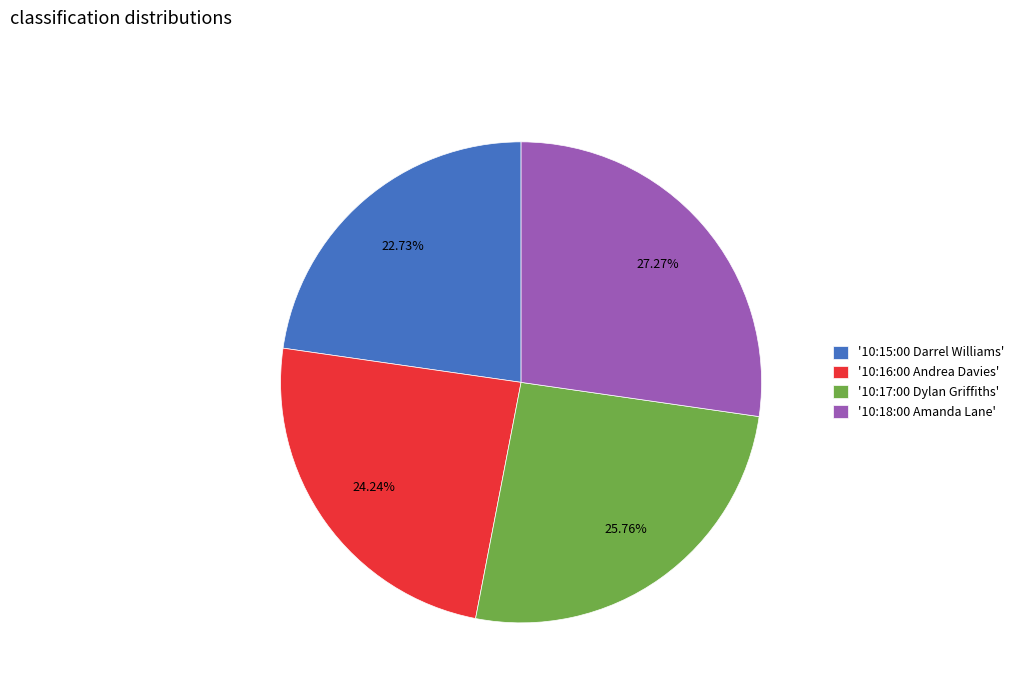

Combined, do '10:16:00 Andrea Davies' and '10:18:00 Amanda Lane' account for over 50%?

Yes